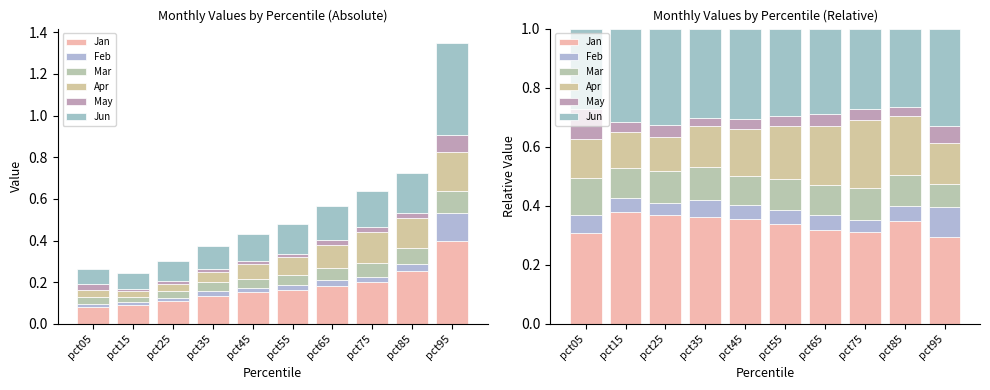

At how many categories does at least one series exceed 0?

10